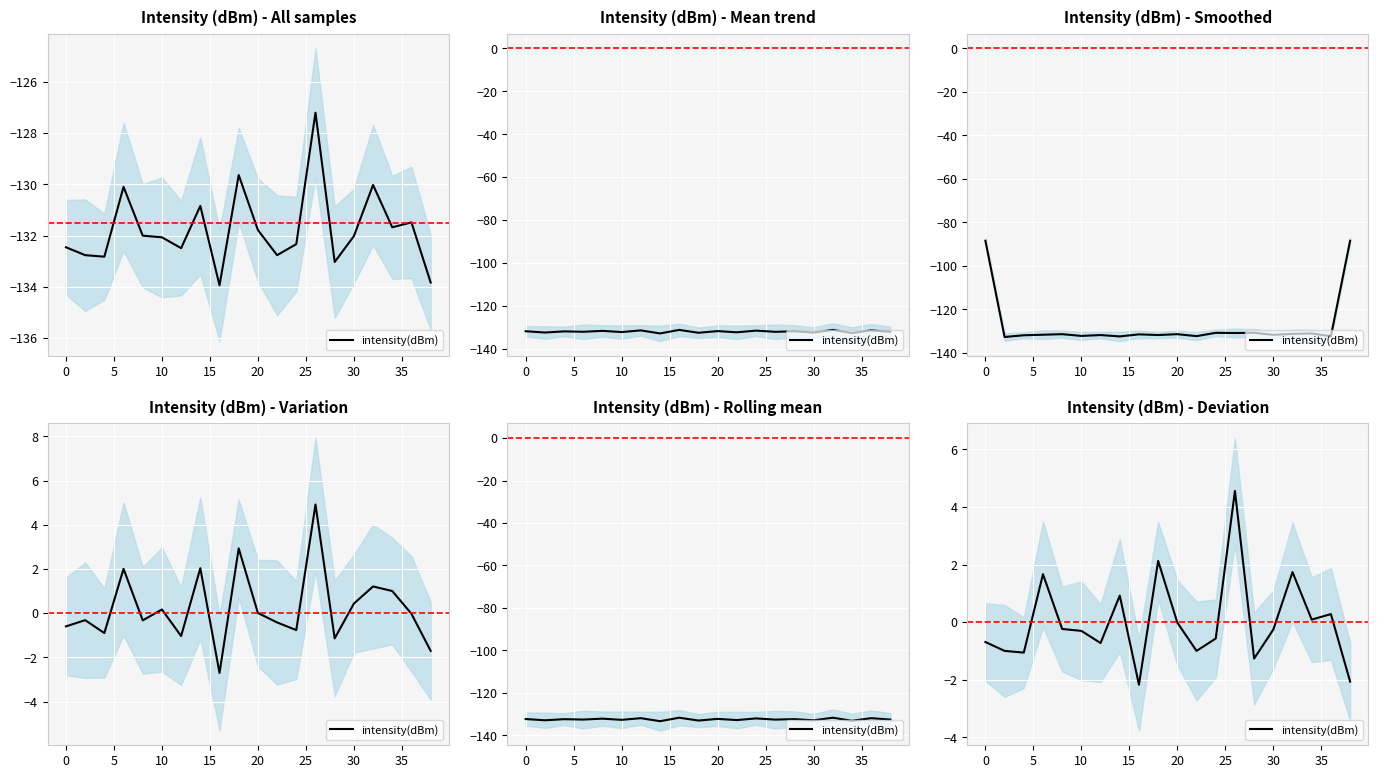

The chart shows a value of 2.6 at 16. True or false?

False